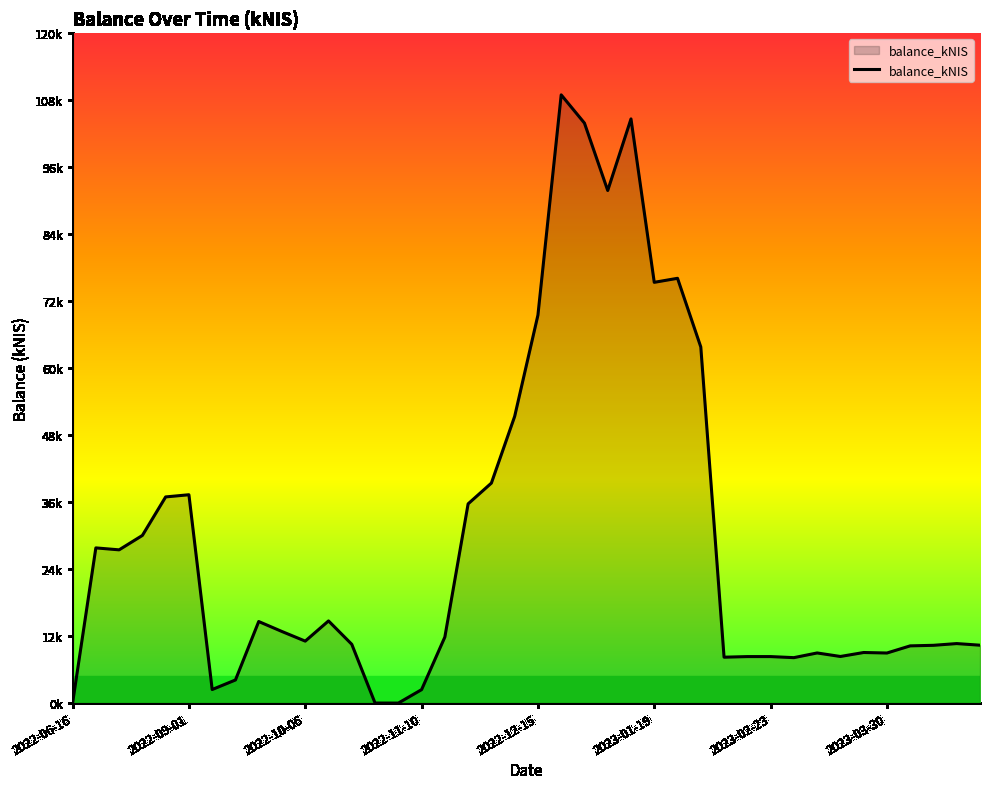

Is this an area chart (filled region under the line)?

Yes